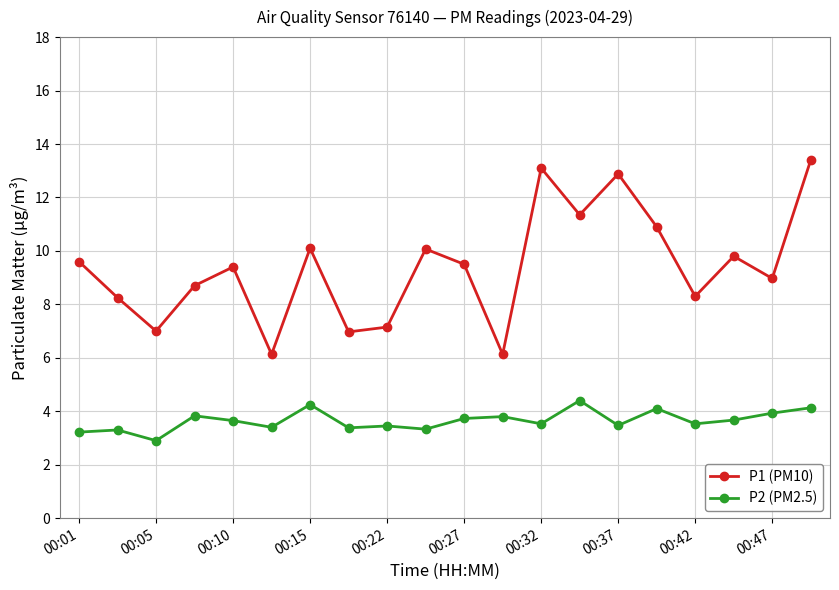

True or false: P1 (PM10) and P2 (PM2.5) cross at least once.

False